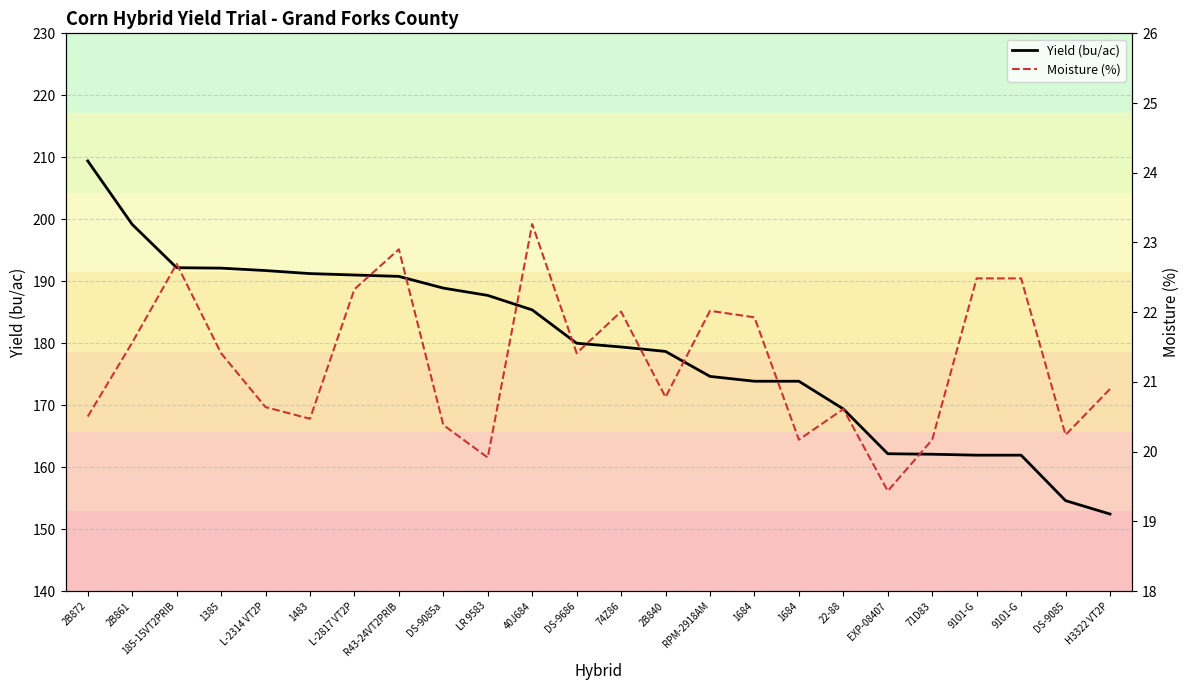

Which label corresponds to the smallest value in the chart?

EXP-08407